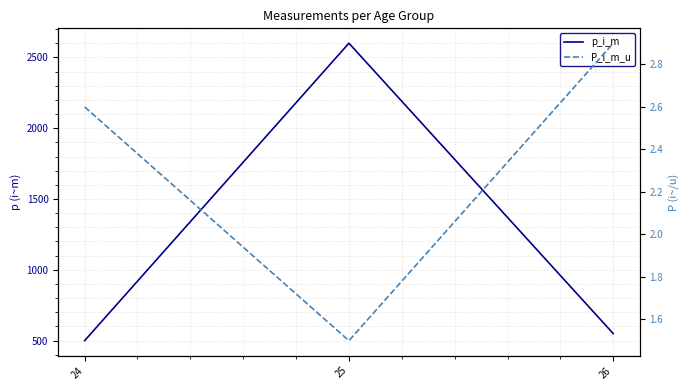

At how many categories does at least one series exceed 1125?

1